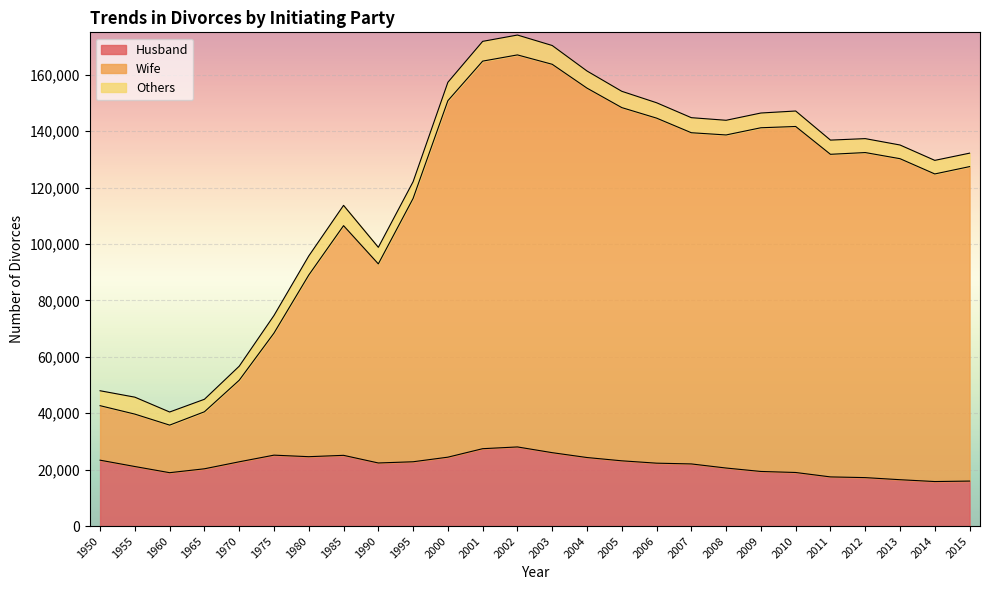

What is the lowest value of the Husband series?

15806